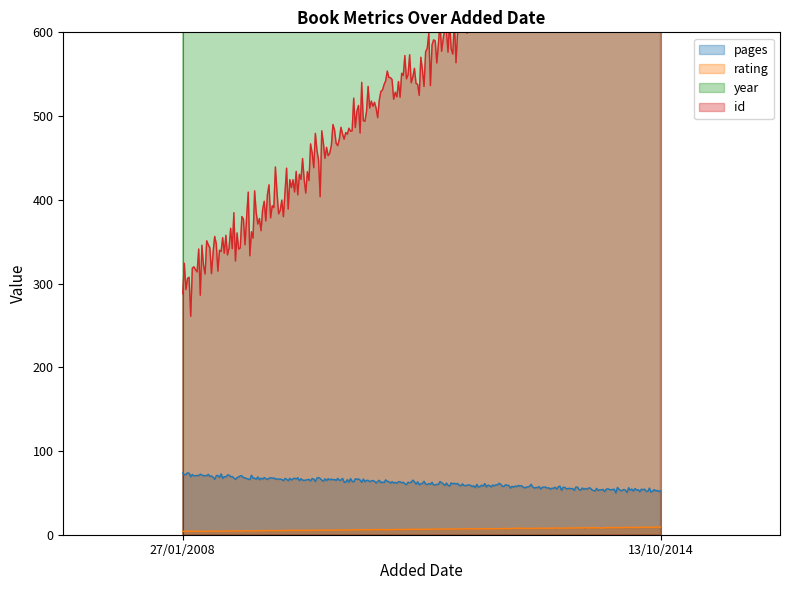

What is the label of the 2nd point from the right?

27/01/2008